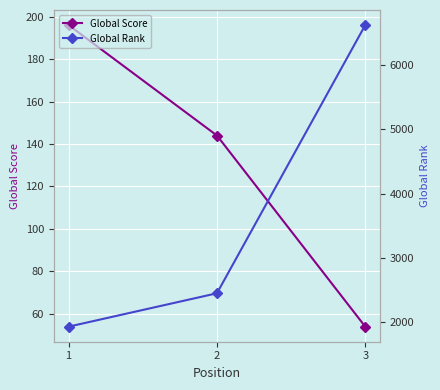

Is it true that Global Score equals 144 at 2?

True